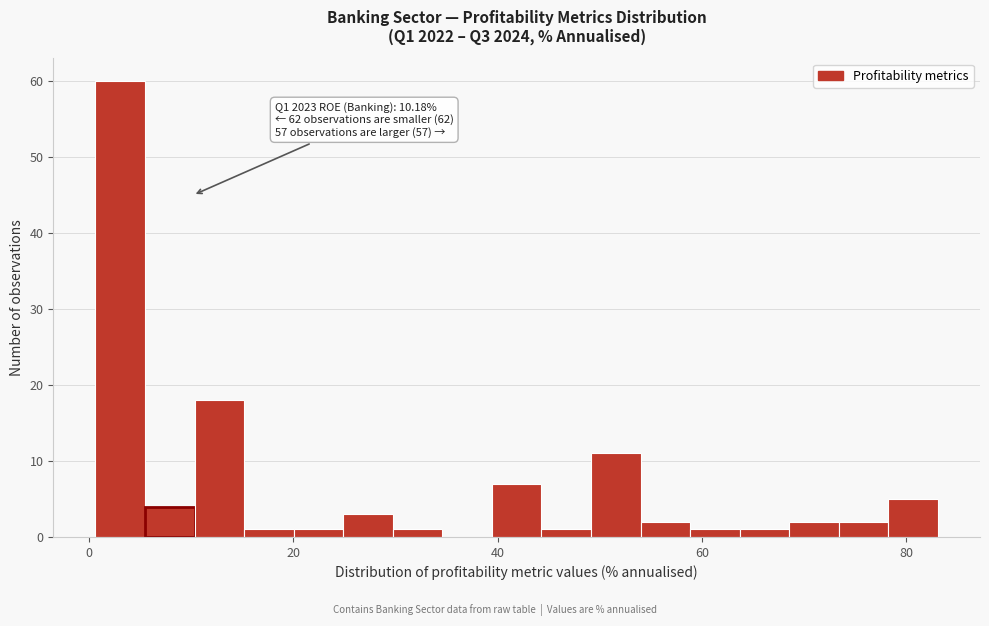

Around what value on the x-axis is the tallest bar? Give the approximate position of its centre, as read against the axis.

4